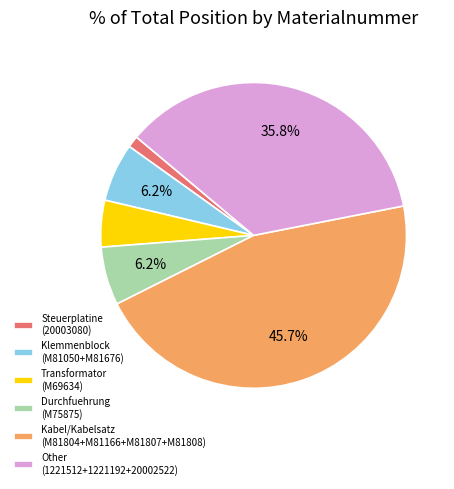

Is the sum of Transformator (M69634) and Other (1221512+1221192+20002522) greater than half?

No